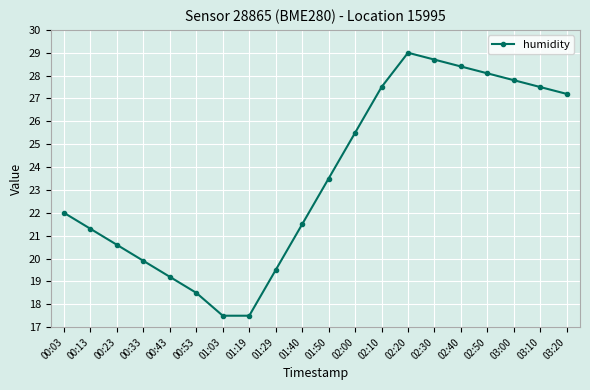

How many distinct data groups are displayed?

1